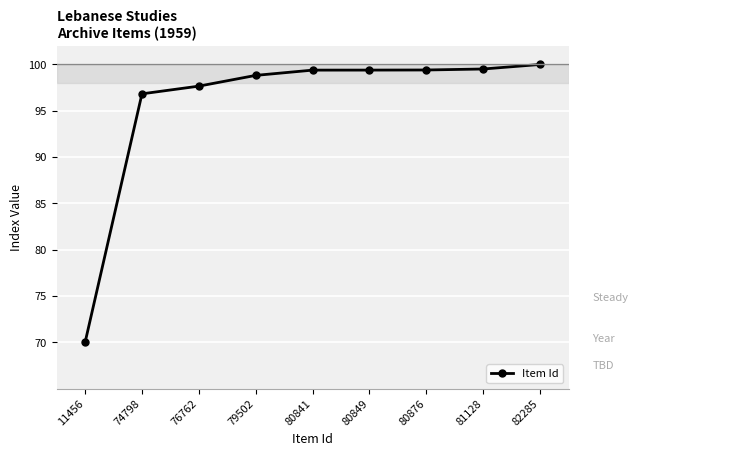

What is the difference between the values at 81128 and 76762?

1.8